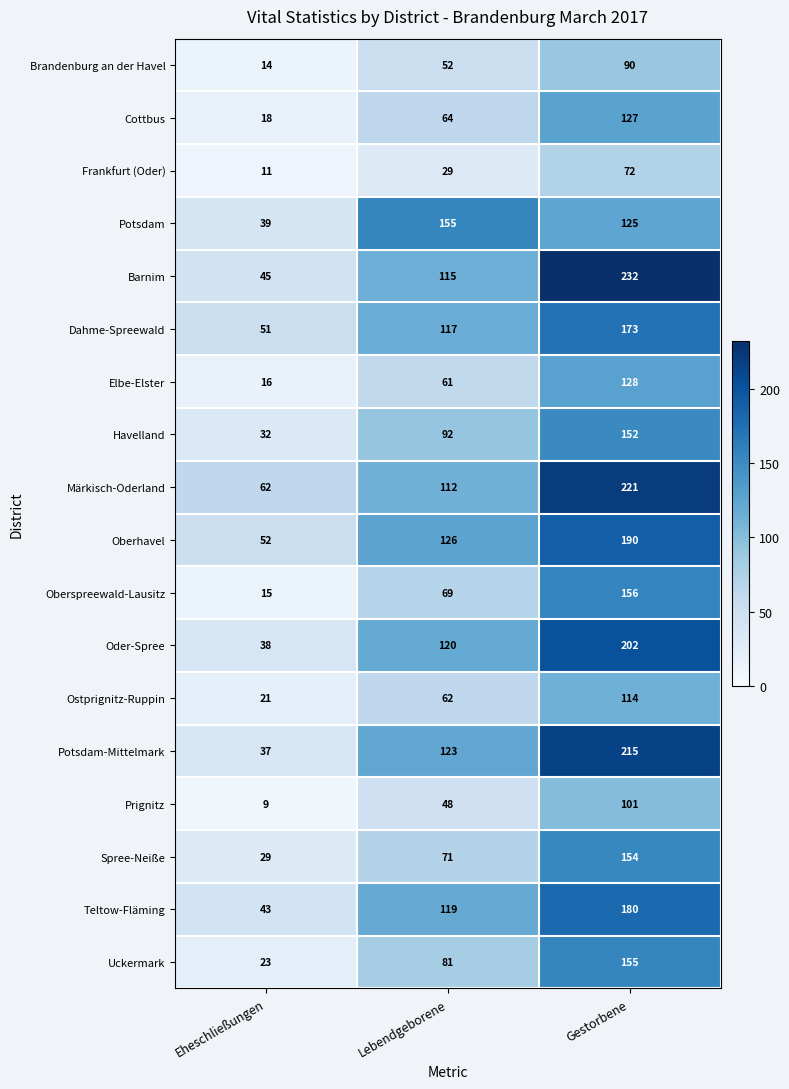

At Gestorbene, list the series in order from smallest to largest.

Frankfurt (Oder), Brandenburg an der Havel, Prignitz, Ostprignitz-Ruppin, Potsdam, Cottbus, Elbe-Elster, Havelland, Spree-Neiße, Uckermark, Oberspreewald-Lausitz, Dahme-Spreewald, Teltow-Fläming, Oberhavel, Oder-Spree, Potsdam-Mittelmark, Märkisch-Oderland, Barnim